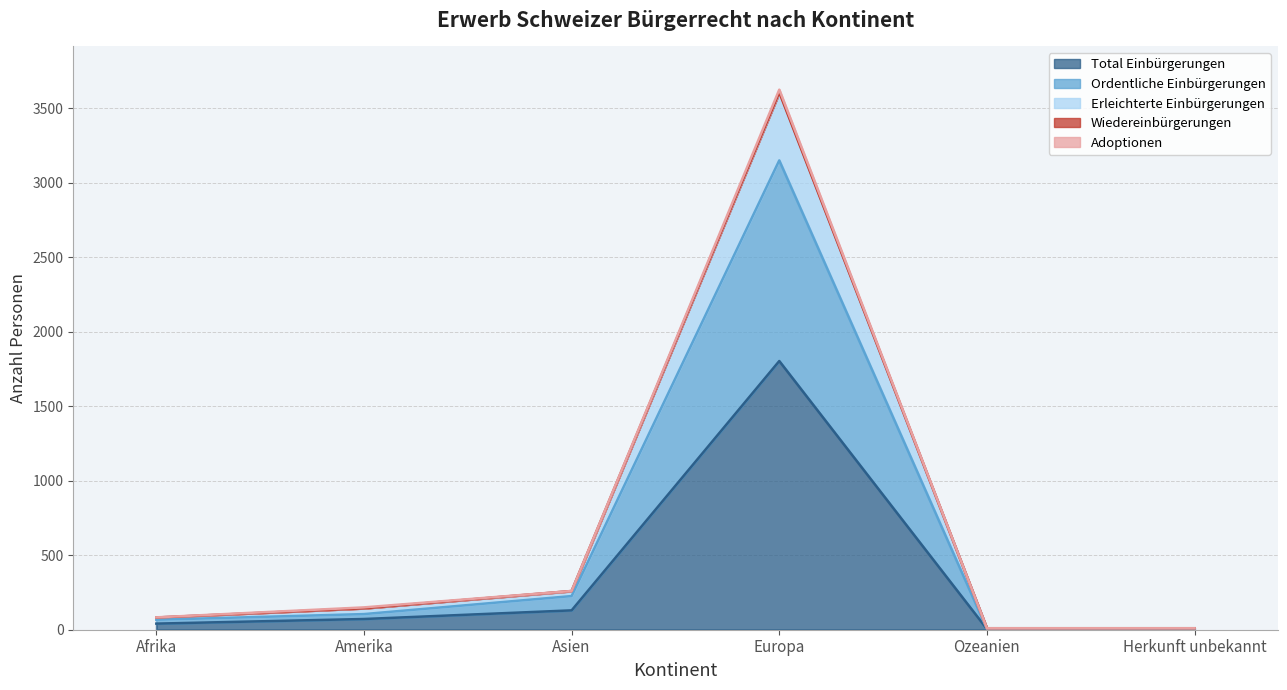

What is the spread (max minus min) of values at Amerika?

78